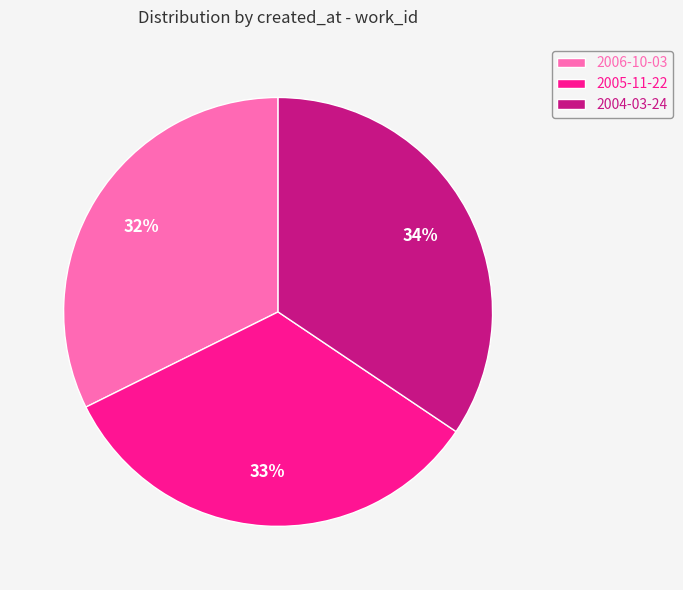

To the nearest percent, what portion does 2006-10-03 represent?

32%